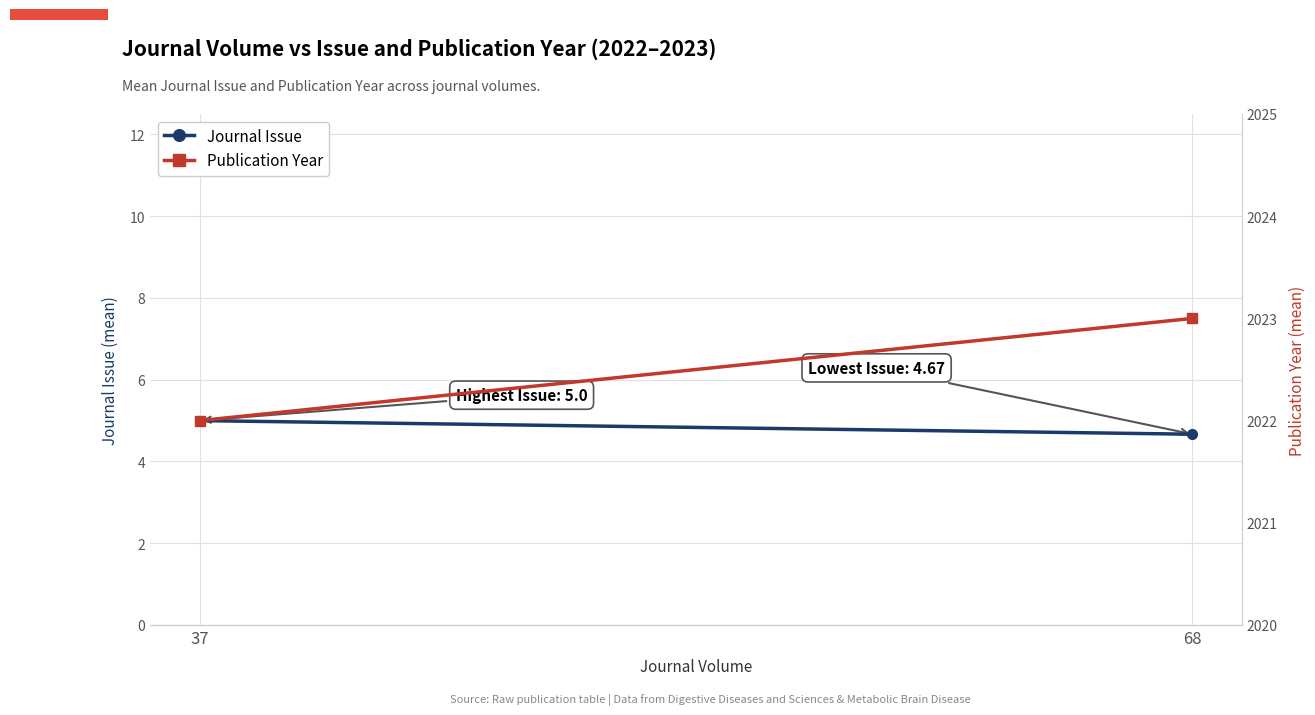

What is the value of the Publication Year point at the 1st from the left?

2022.0